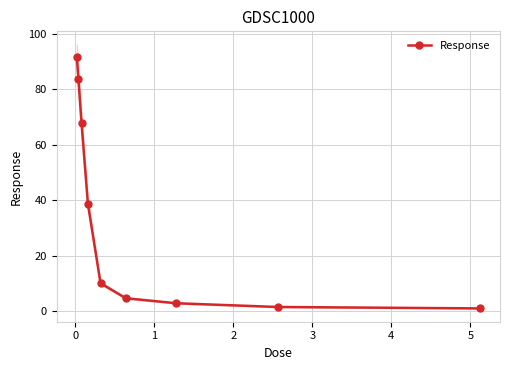

True or false: there are more than 0 points higher than both neighbors.

False